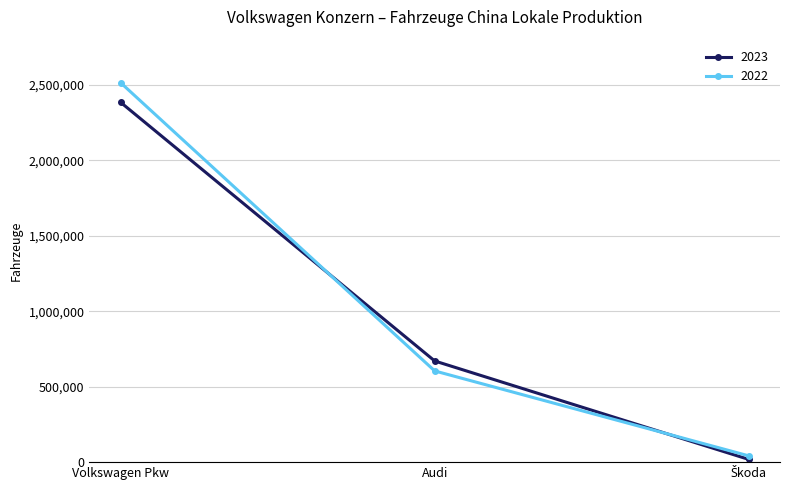

Which series has the largest total across all categories?

2022